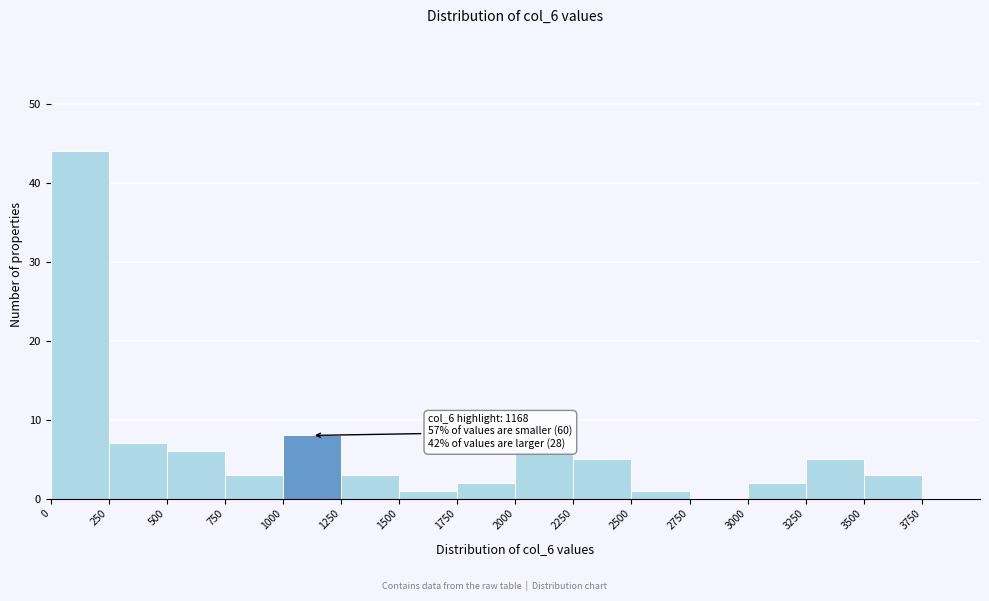

Which range on the x-axis has the tallest bar?

0 to 250